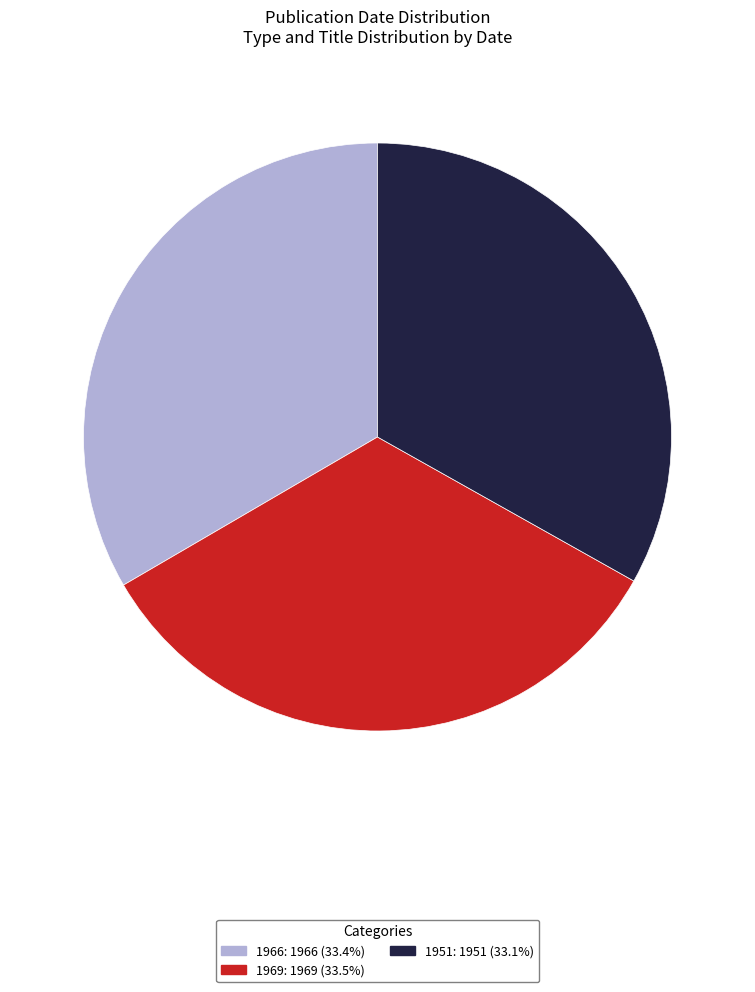

True or false: 1966 accounts for 48% of the total.

False